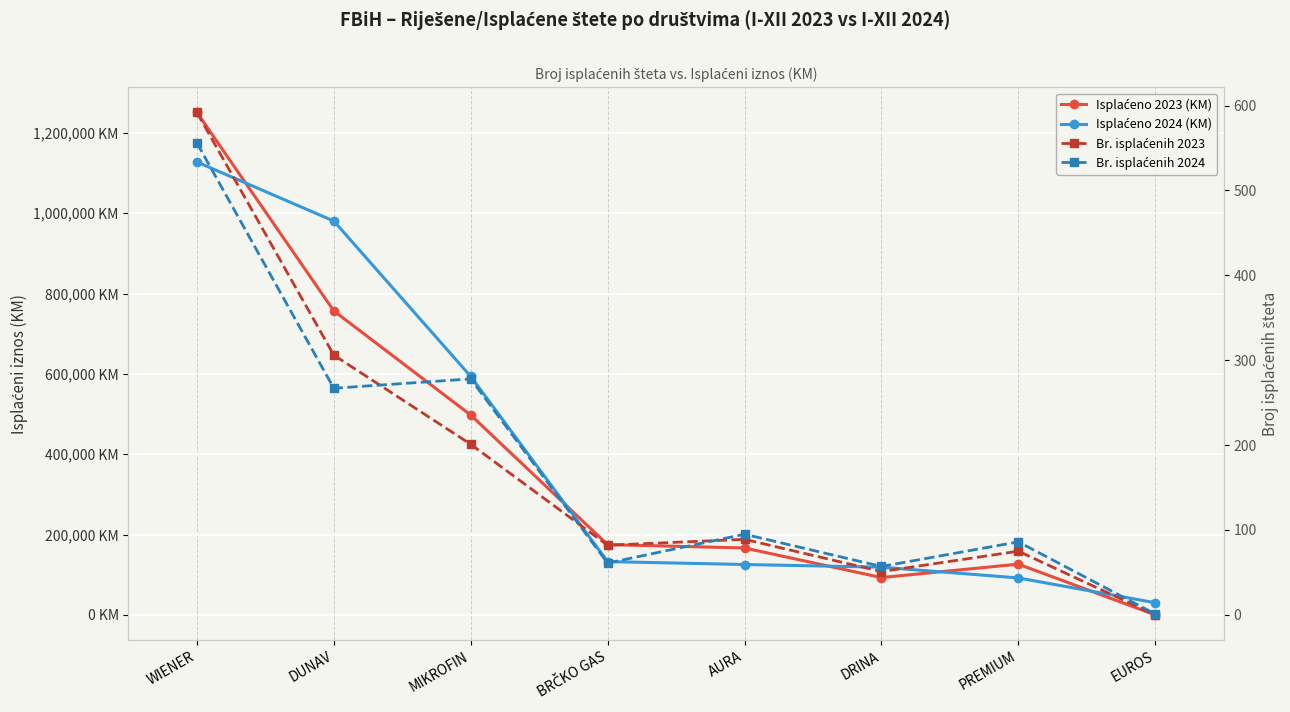

List the series in order of their peak value, highest first.

Isplaćeno 2023 (KM), Isplaćeno 2024 (KM), Br. isplaćenih 2023, Br. isplaćenih 2024